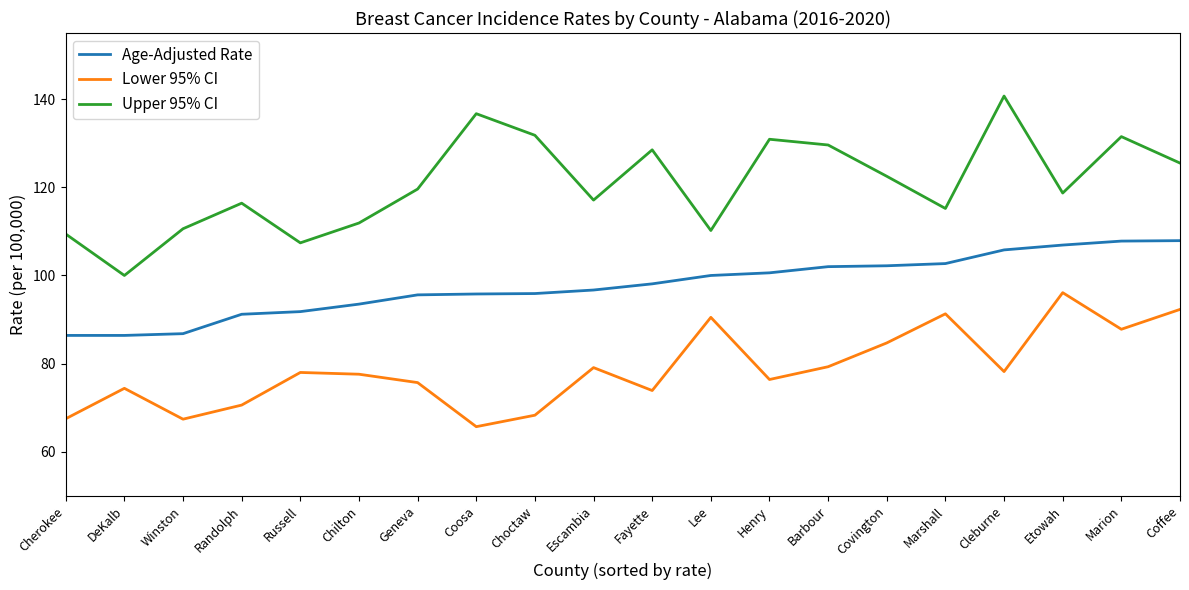

What is the total value across all series at Etowah?

321.7